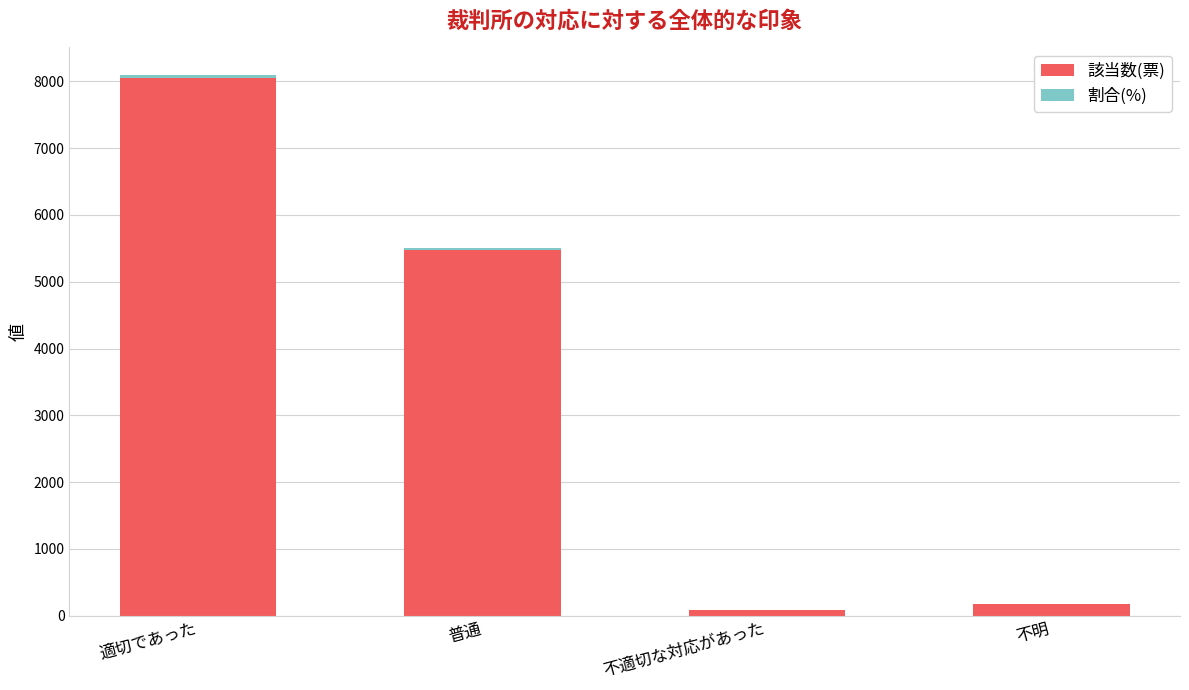

At which category is the sum across all series the highest?

適切であった